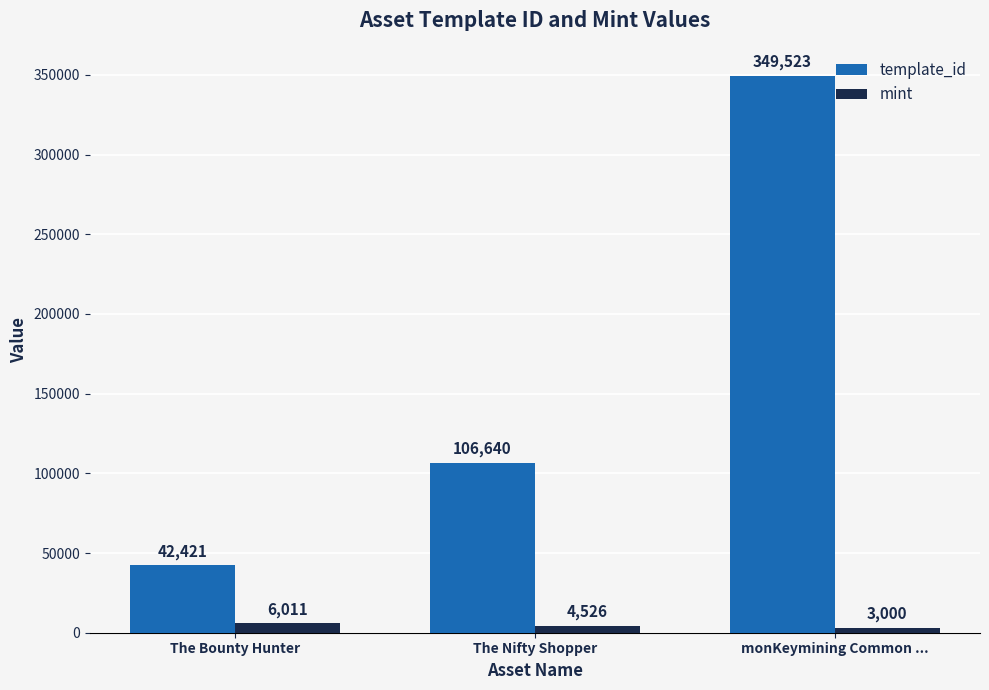

Where is template_id nearest to the value 195972?

The Nifty Shopper